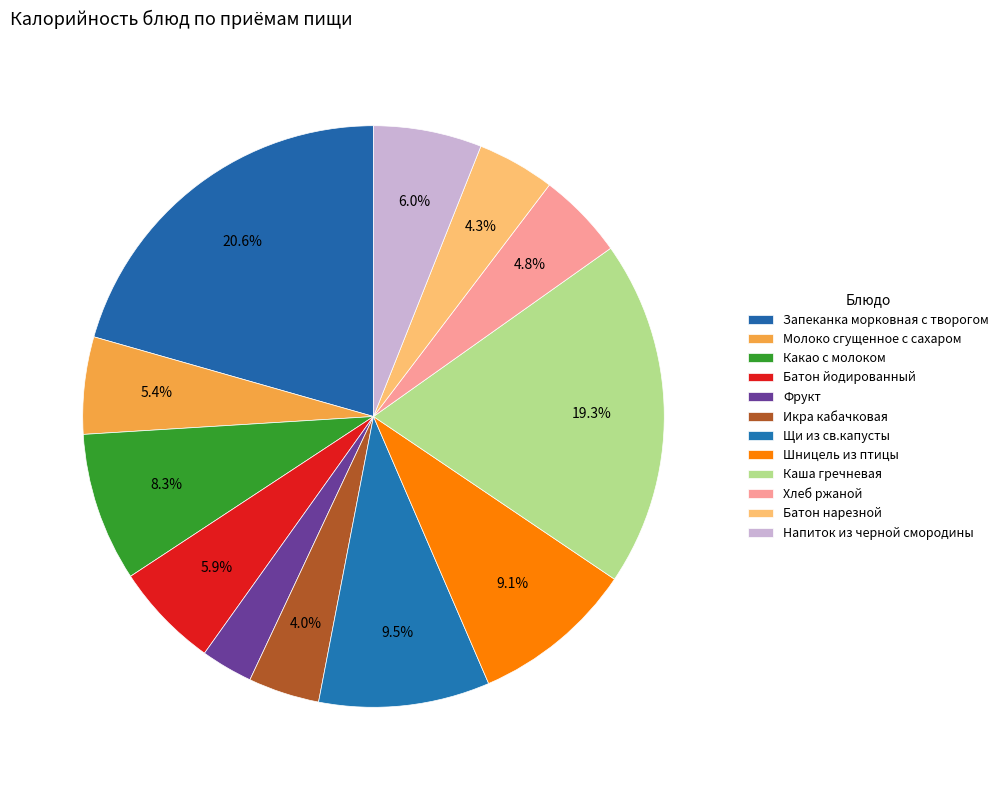

Is there a majority slice in this chart?

No